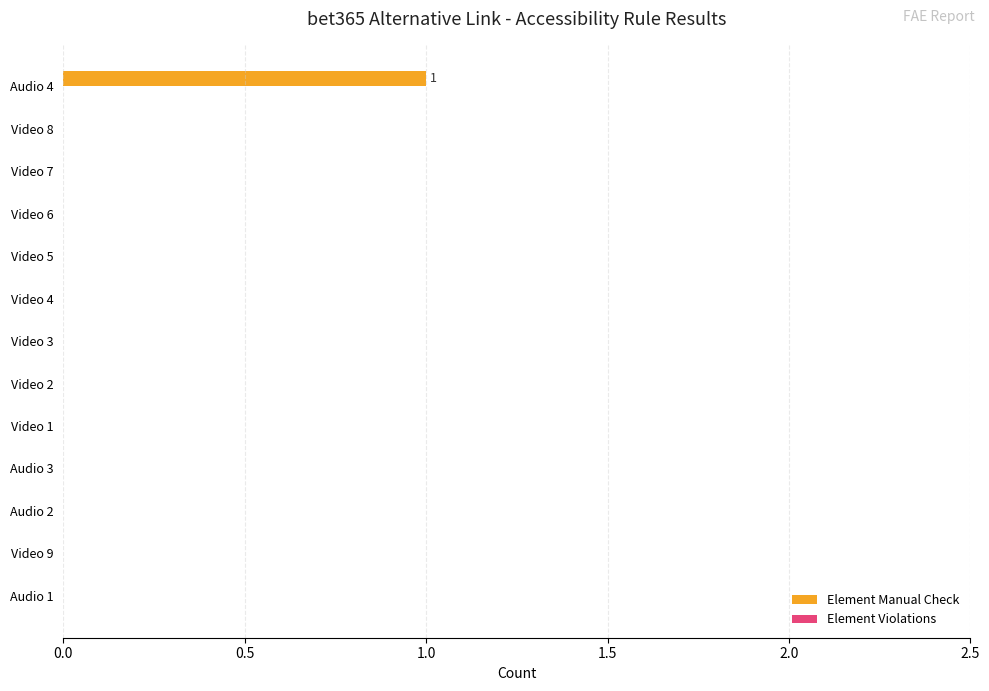

Between Audio 4 and Video 2, which is larger?

Audio 4